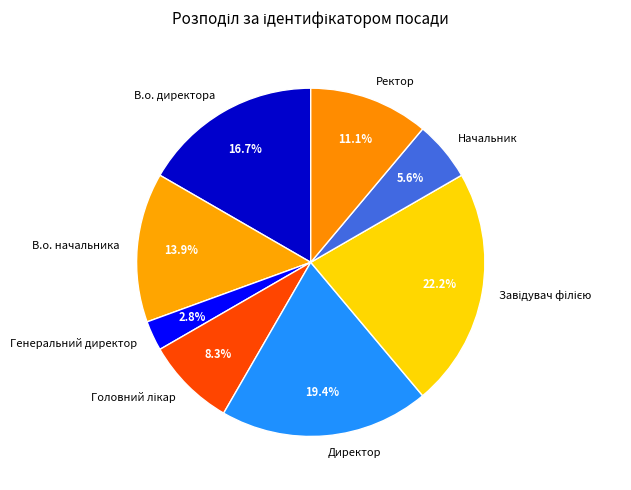

Count the number of slices in the pie.

8